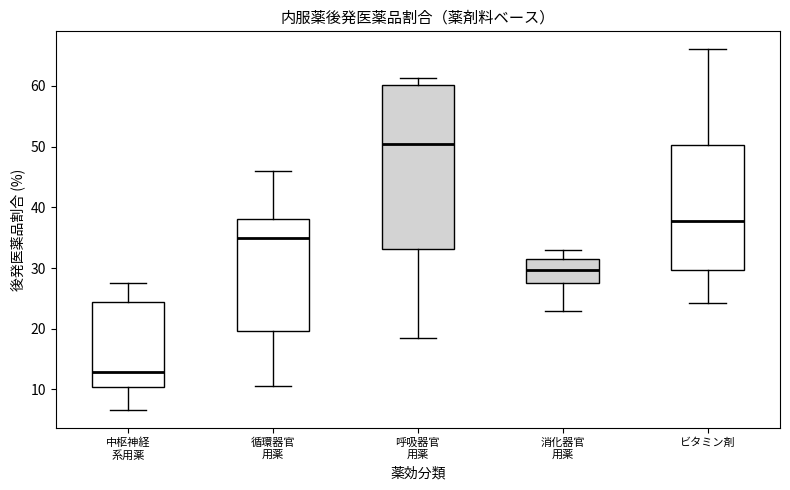

Comparing the boxes themselves (not the whiskers), which one is the tallest?

呼吸器官 用薬